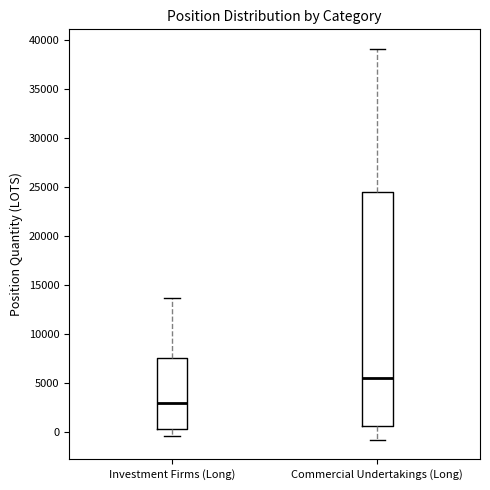

Comparing the boxes themselves (not the whiskers), which one is the tallest?

Commercial Undertakings (Long)